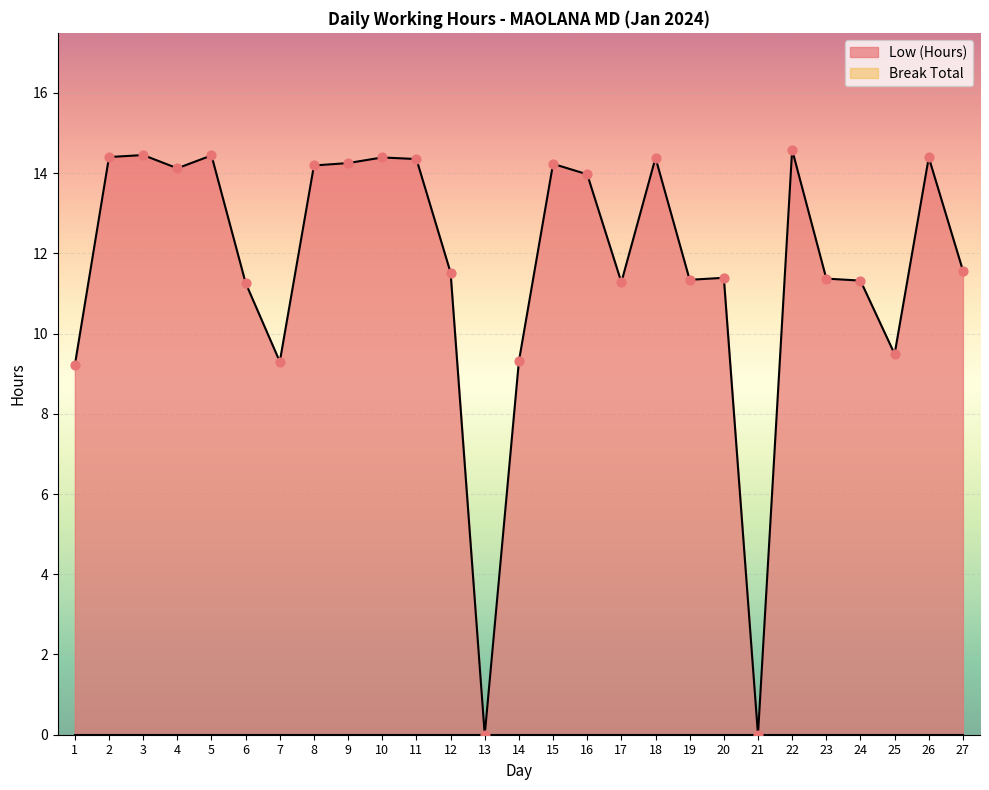

Between 1 and 5, which is larger?

5